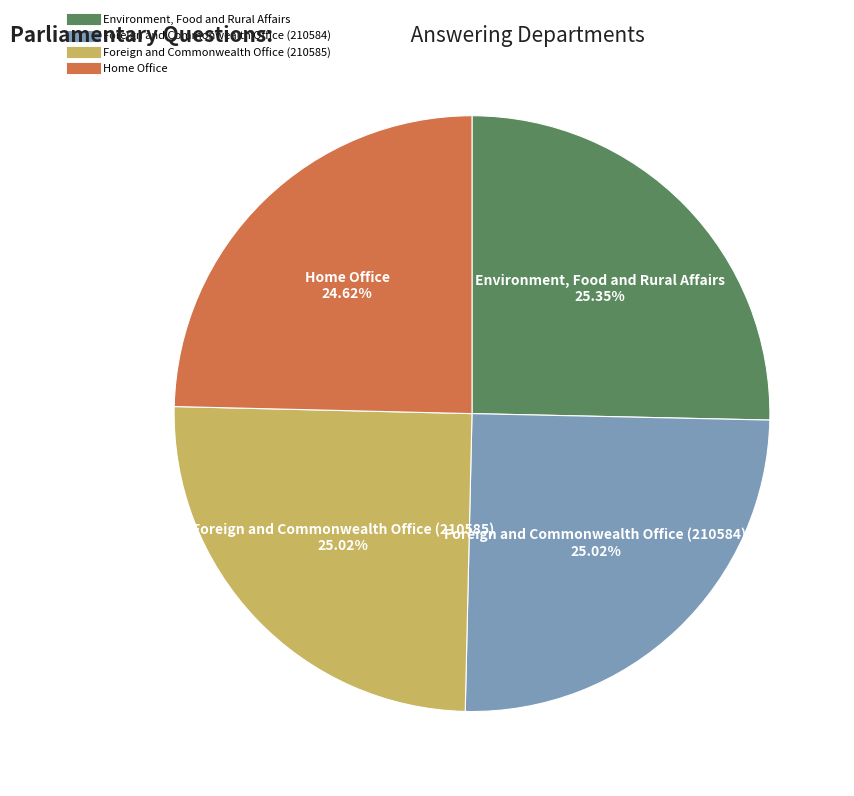

To the nearest percent, what is the combined percentage of Home Office and Foreign and Commonwealth Office (210585)?

50%